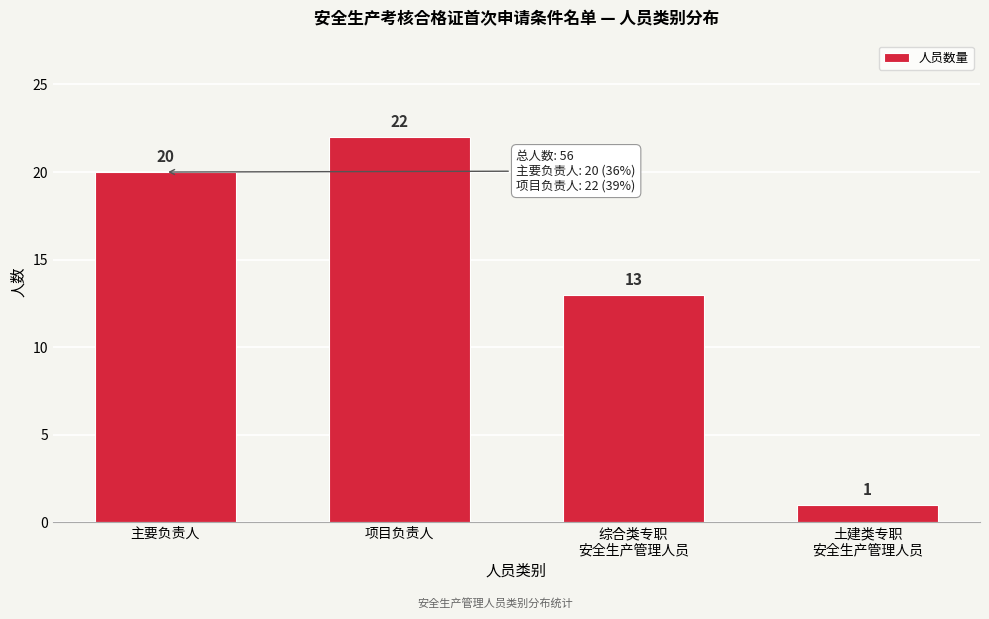

Reading right to left, transcribe all the data shown in this chart.

1	13	22	20